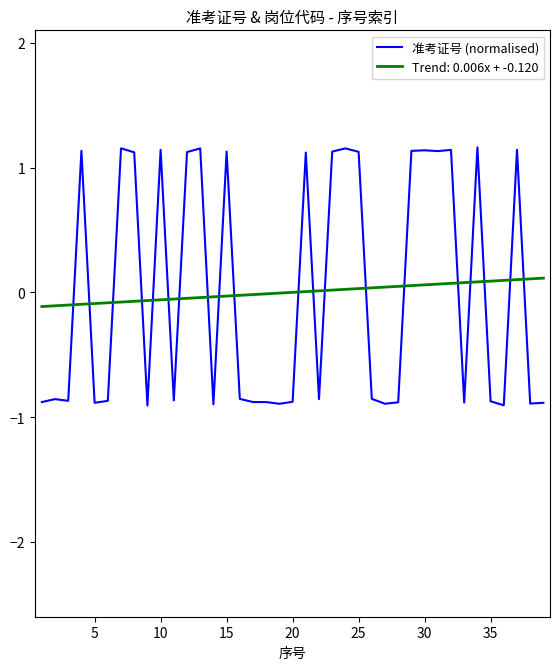

True or false: 准考证号 (normalised) and Trend: 0.006x + -0.120 cross at least once.

True